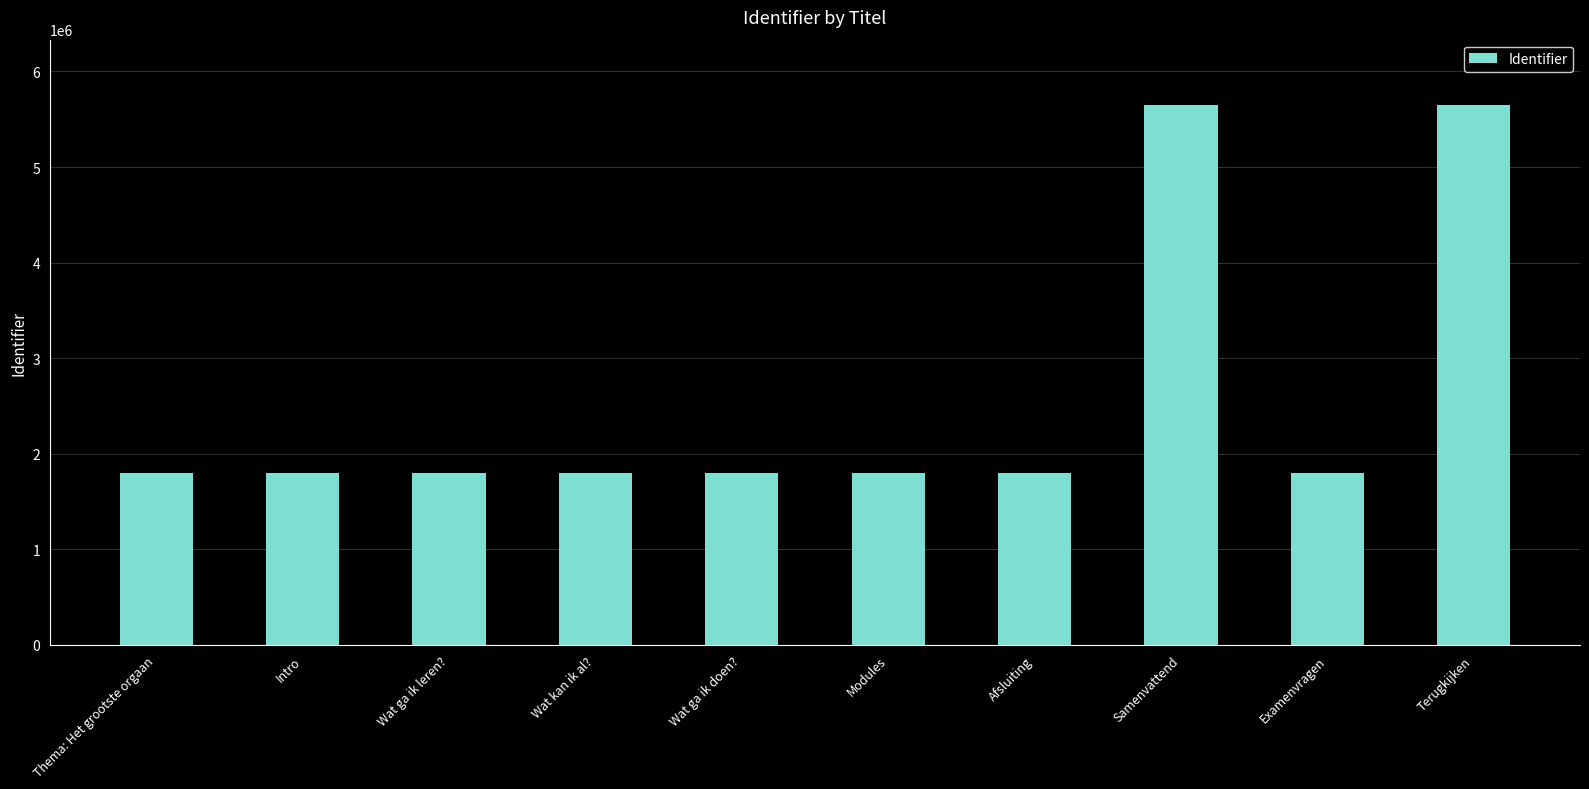

What is the smallest value displayed?

1803361